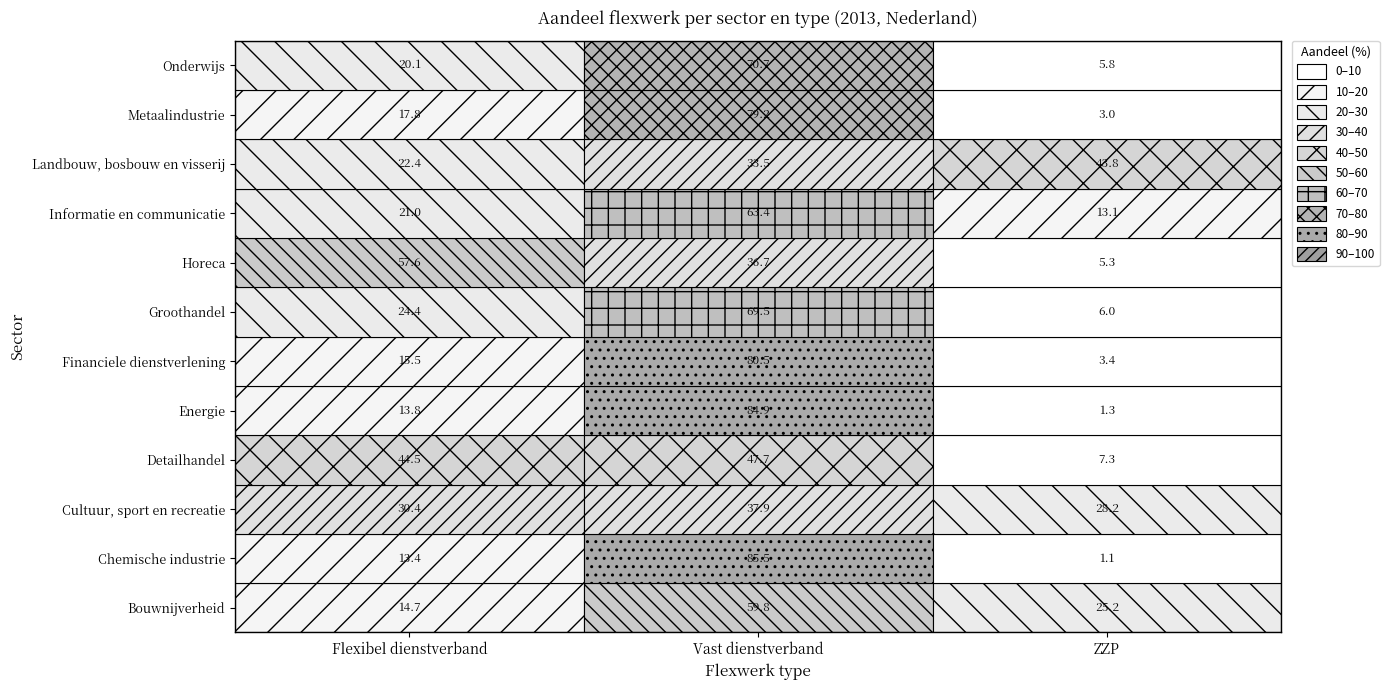

True or false: Bouwnijverheid has a value of 59.8 at Vast dienstverband.

True